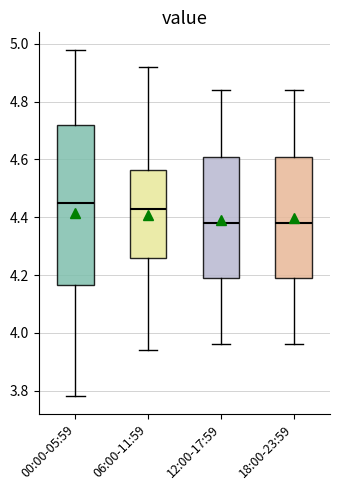

Which box has the highest median line?

00:00-05:59